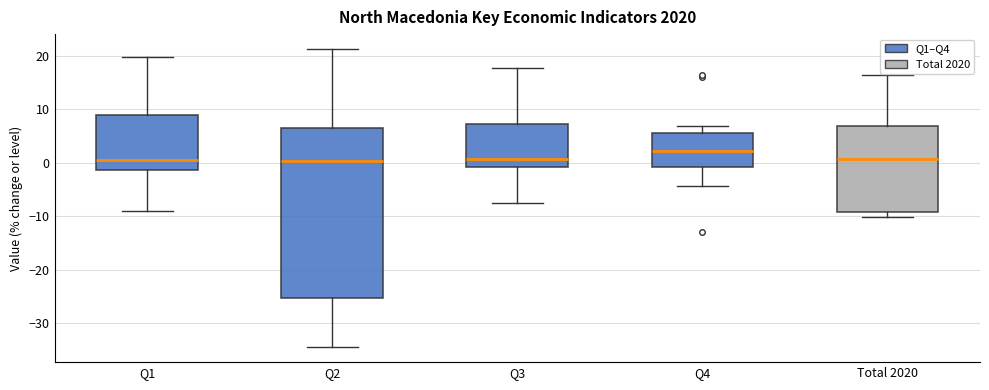

Which box is the tallest, from its lower edge to its upper edge?

Q2